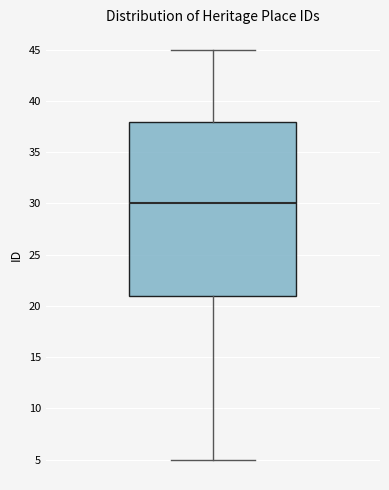

Transcribe this box plot: give where the median line is, the range the box spans, and where the two whiskers end, as read against the y-axis. The values are not printed on the chart, so give them approximately, as read against the axis.

median 30, box 21 to 38, whiskers 5 to 45